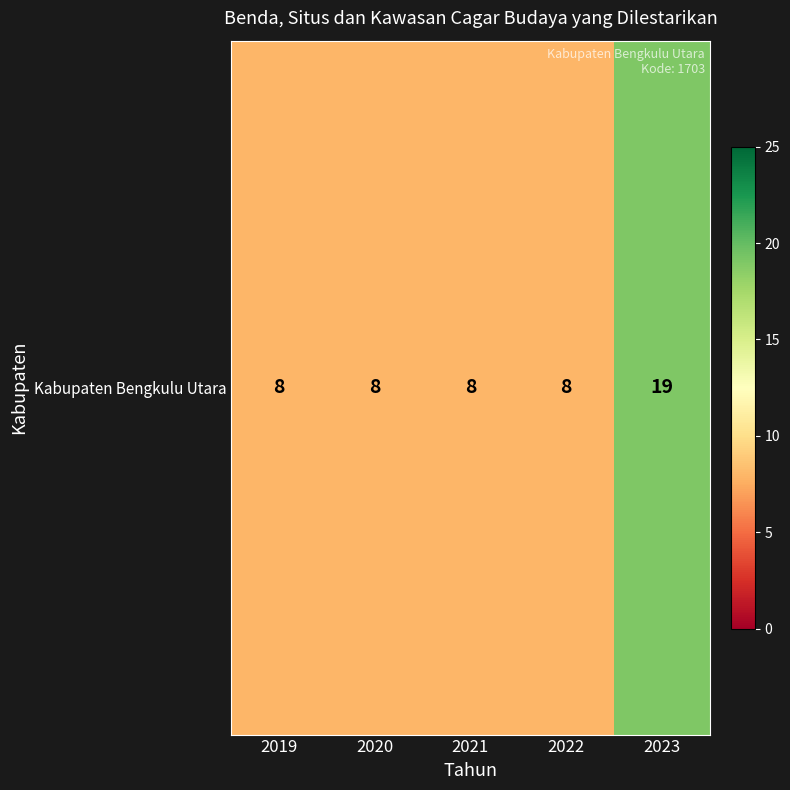

Which has a higher value, 2022 or 2019?

2022